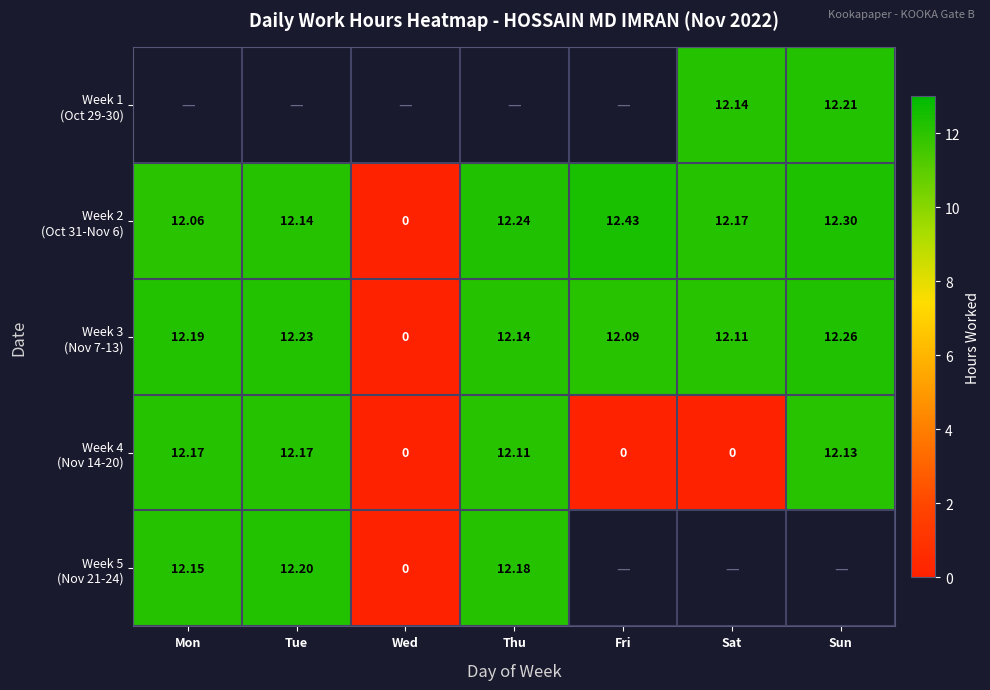

What is the sum of the Week 2 (Oct 31-Nov 6) values at Sun and Tue?

24.4